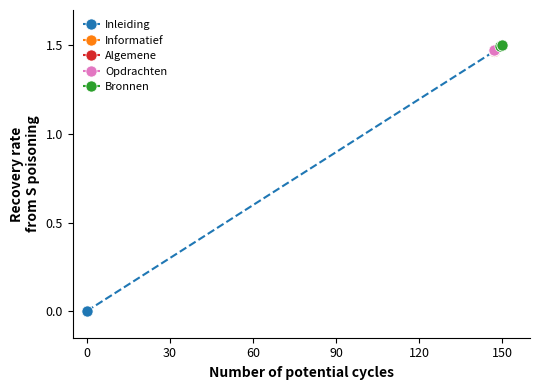

At how many categories does at least one series exceed 1?

3